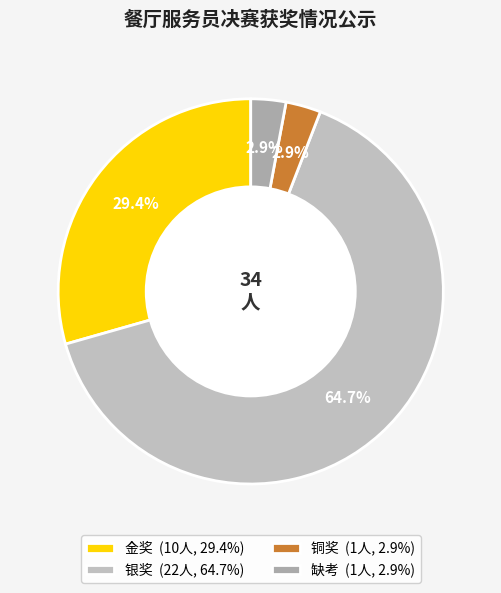

Does 银奖 account for over 50% of the chart?

Yes